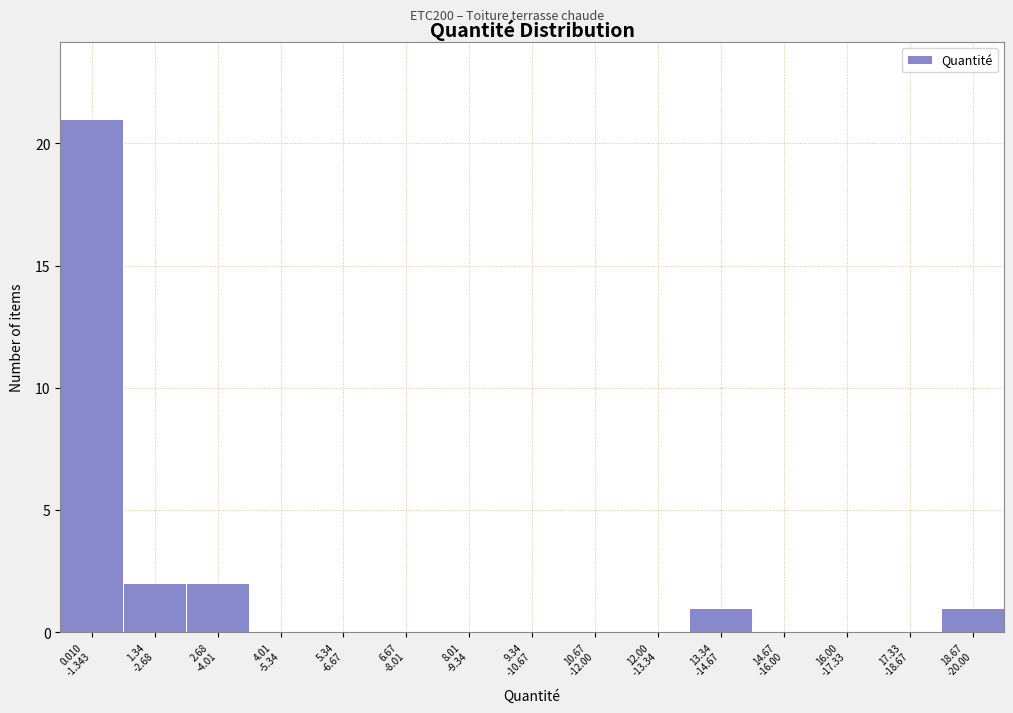

What is the greatest value displayed?

21